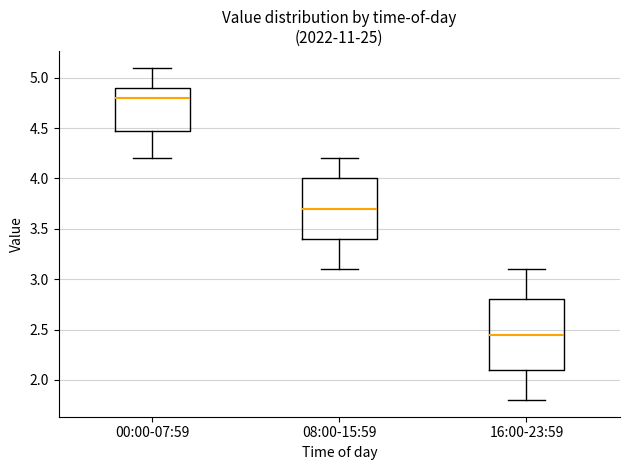

Which box has the highest median line?

00:00-07:59